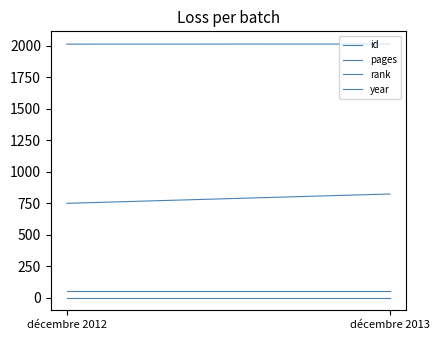

Which series has the largest range (max minus min)?

id